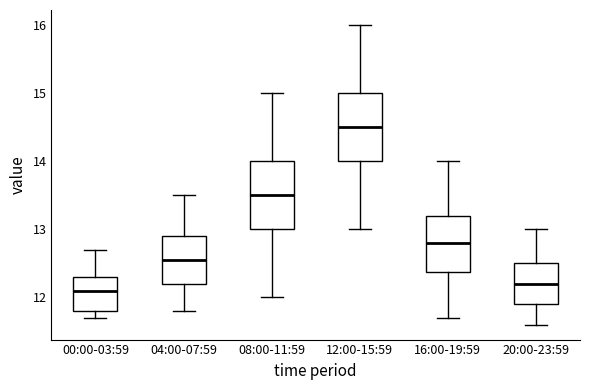

Reading left to right, read every box against the y-axis: the position of its median line, the range the box covers, and the ends of its whiskers. The values are not printed on the chart, so give them approximately, as read against the axis.

00:00-03:59: median 12.1, box 11.8 to 12.3, whiskers 11.7 to 12.7
04:00-07:59: median 12.6, box 12.2 to 12.9, whiskers 11.8 to 13.5
08:00-11:59: median 13.5, box 13.0 to 14.0, whiskers 12.0 to 15.0
12:00-15:59: median 14.5, box 14.0 to 15.0, whiskers 13.0 to 16.0
16:00-19:59: median 12.8, box 12.4 to 13.2, whiskers 11.7 to 14.0
20:00-23:59: median 12.2, box 11.9 to 12.5, whiskers 11.6 to 13.0